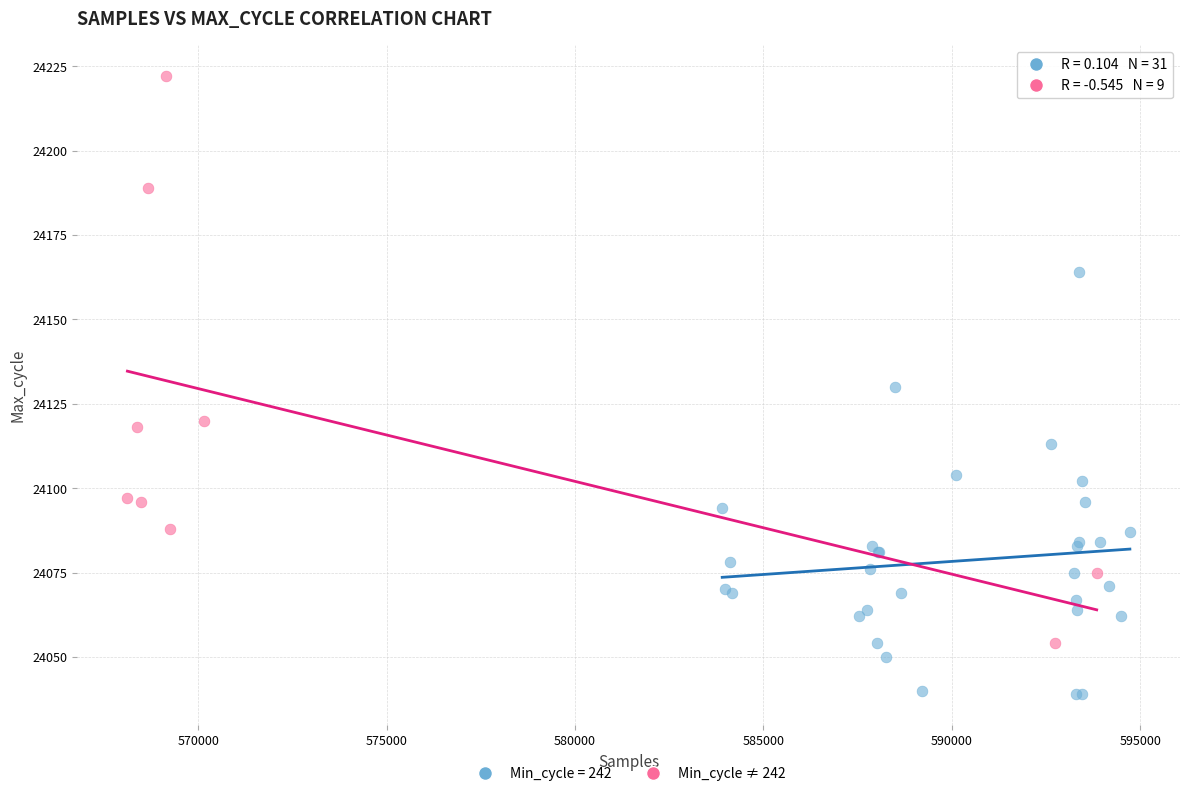

Which series has the largest Y range (max minus min)?

Min_cycle ≠ 242